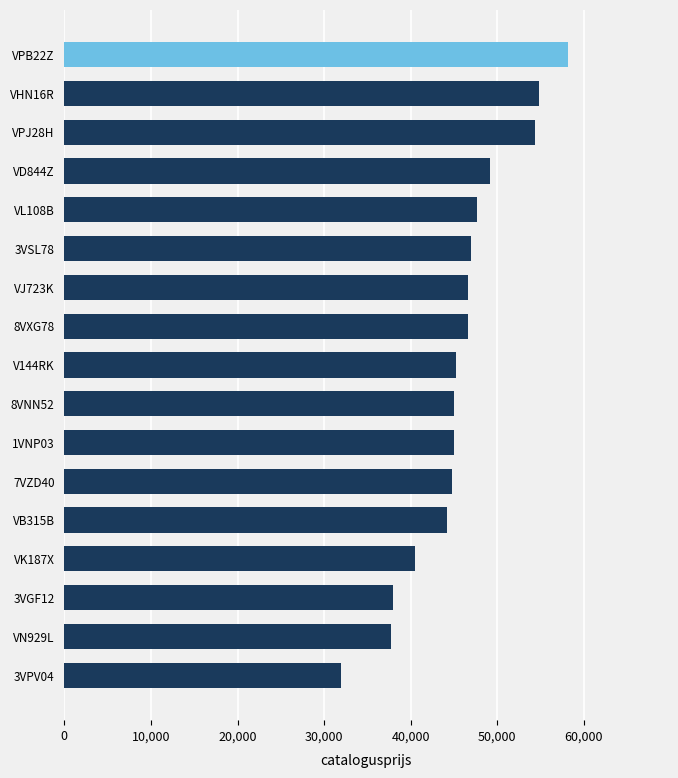

The value at VN929L is 21828. True or false?

False